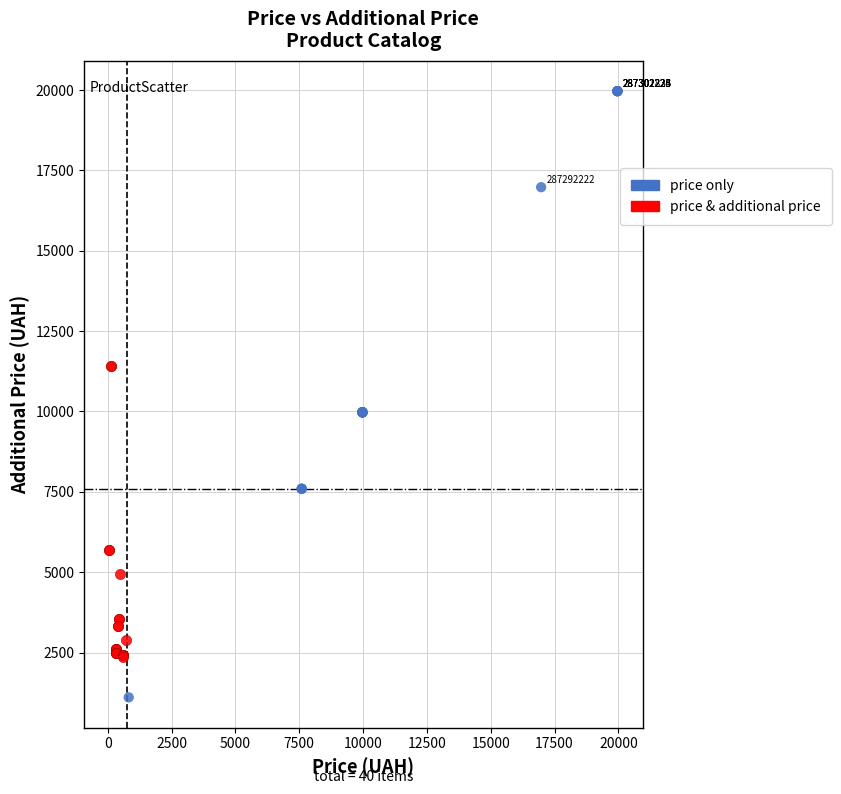

Which series reaches the maximum Y coordinate?

price only